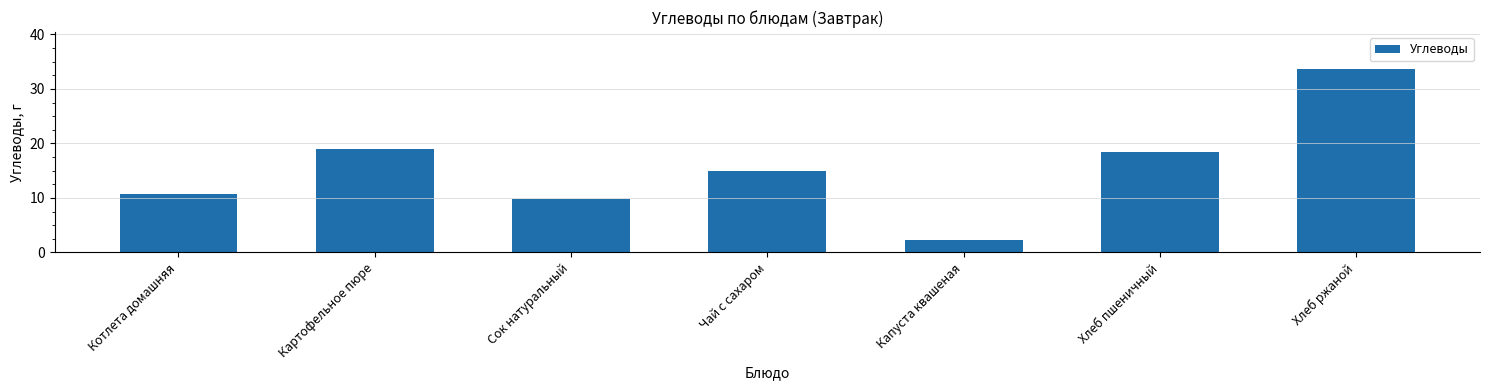

What value does the data have at Хлеб пшеничный?

18.4